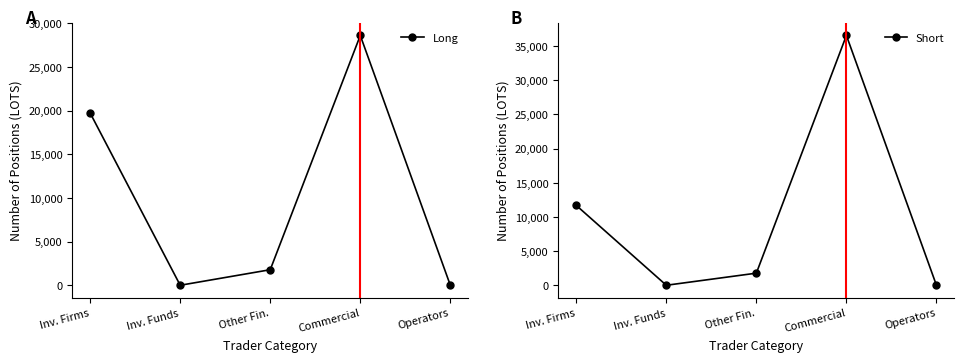

Count the number of data series in this chart.

2